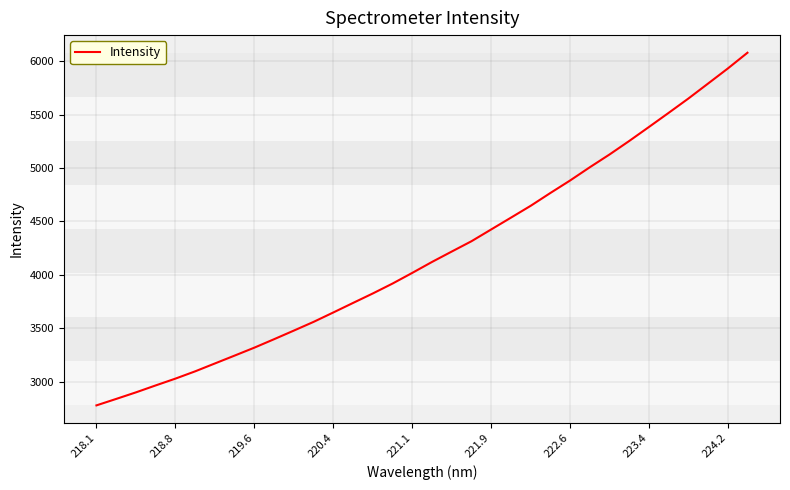

What is the minimum value shown in the chart?

2778.5